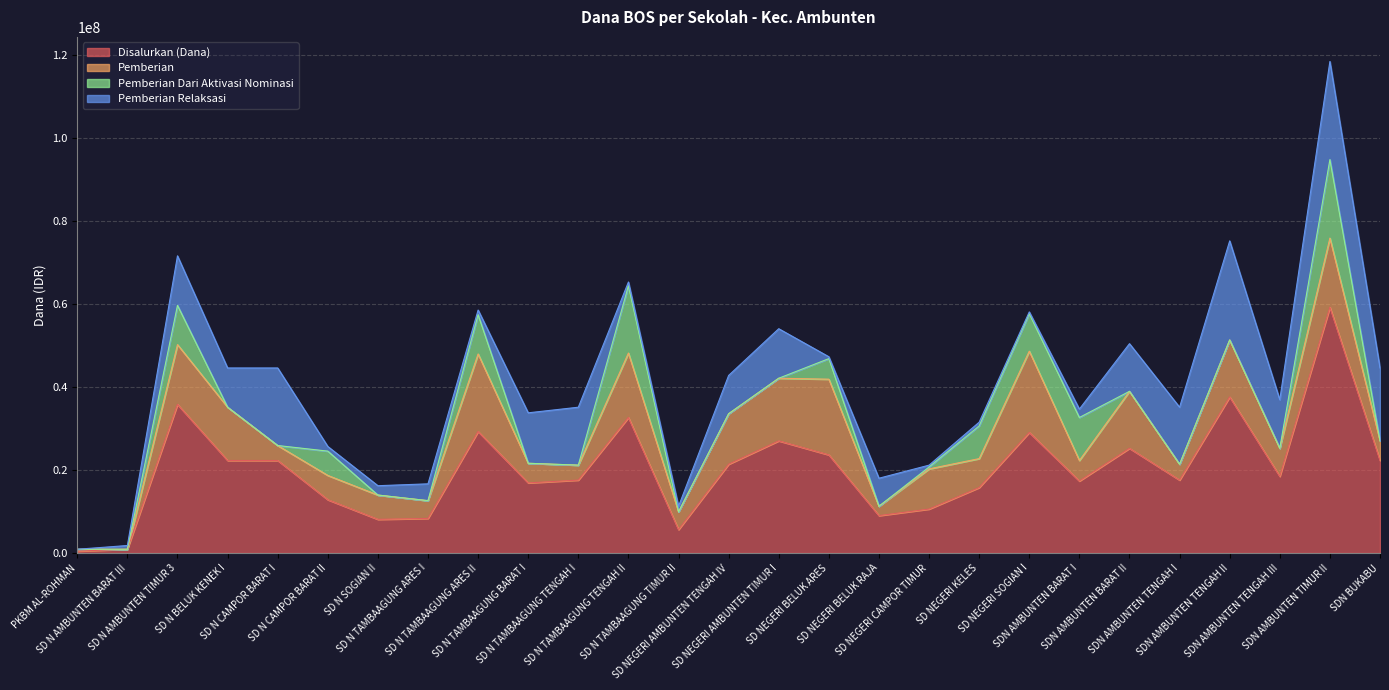

Where do Pemberian Dari Aktivasi Nominasi and Pemberian Relaksasi first cross each other?

SD N CAMPOR BARAT I and SD N CAMPOR BARAT II